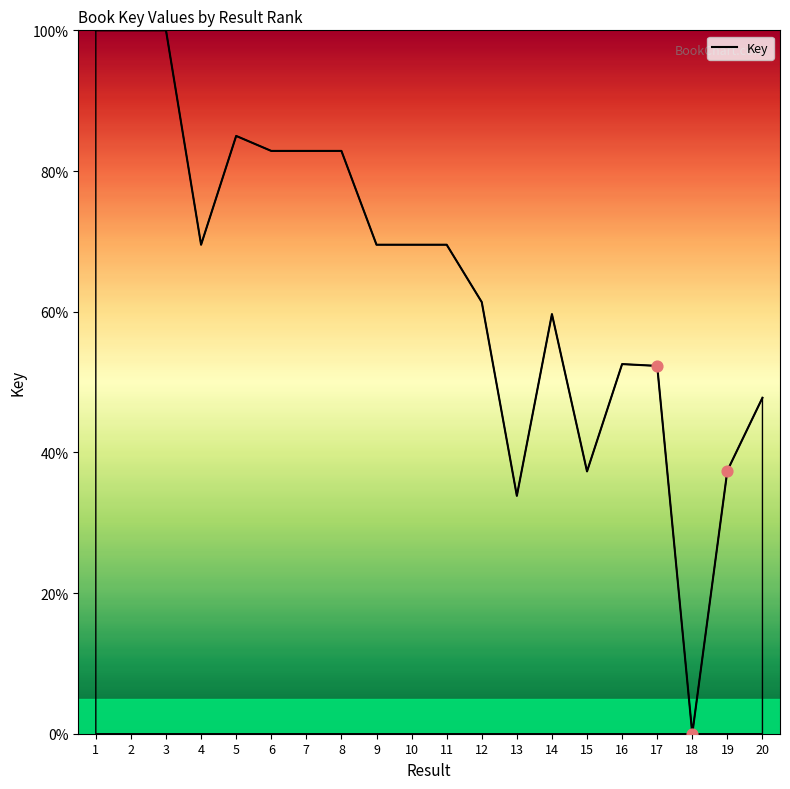

What is the change in value from 4 to 19?

-32.1